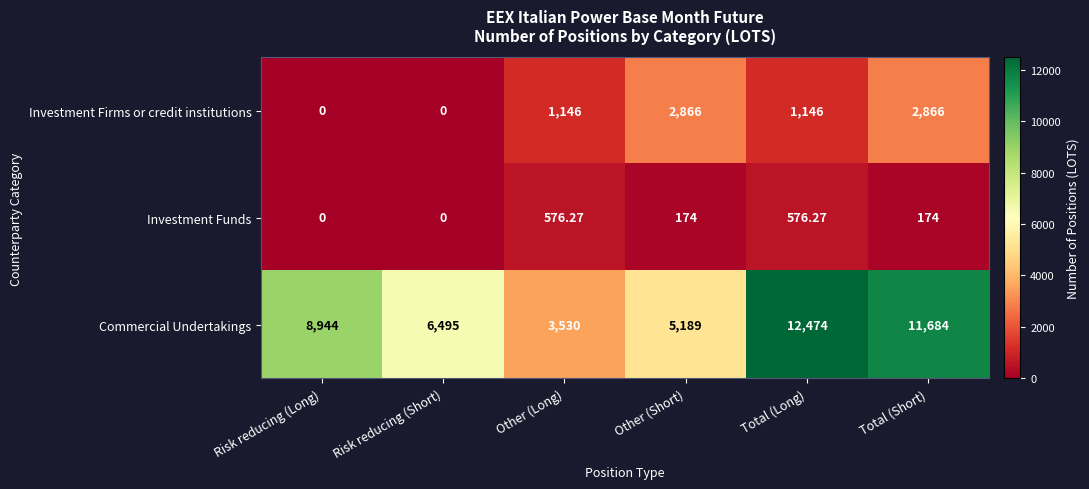

How many distinct data groups are displayed?

3